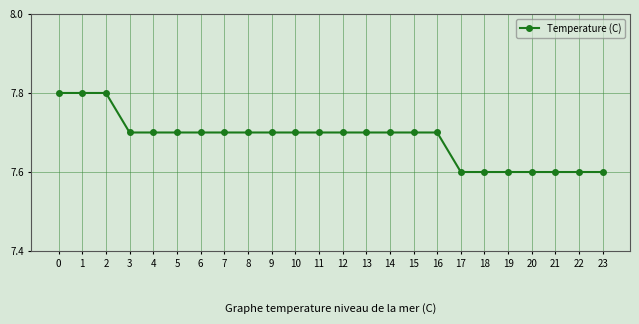

What is the greatest value displayed?

7.8